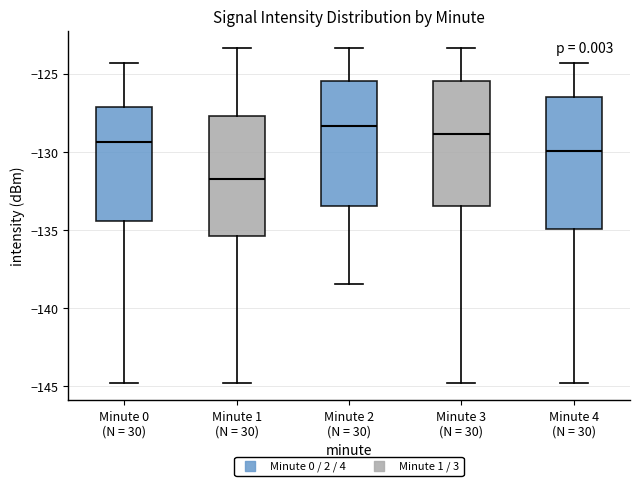

Where does the lower whisker of the box for Minute 1 (N = 30) end on the y-axis? The values are not printed on the chart, so give them approximately, as read against the axis.

-145.0